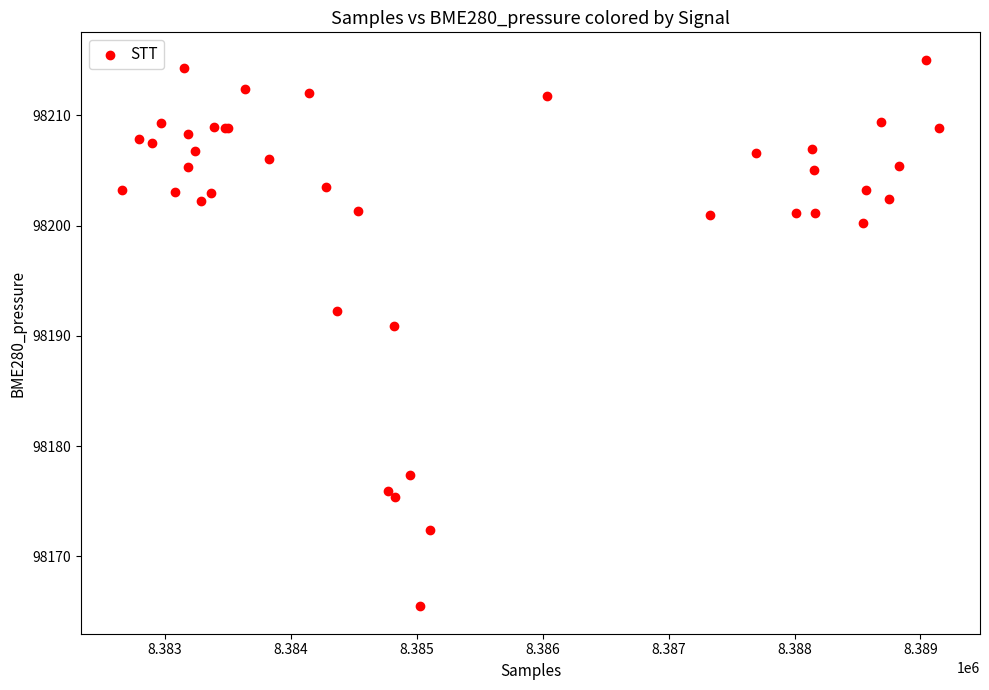

What Y value in the scatter plot is closest to 98190?

98190.9